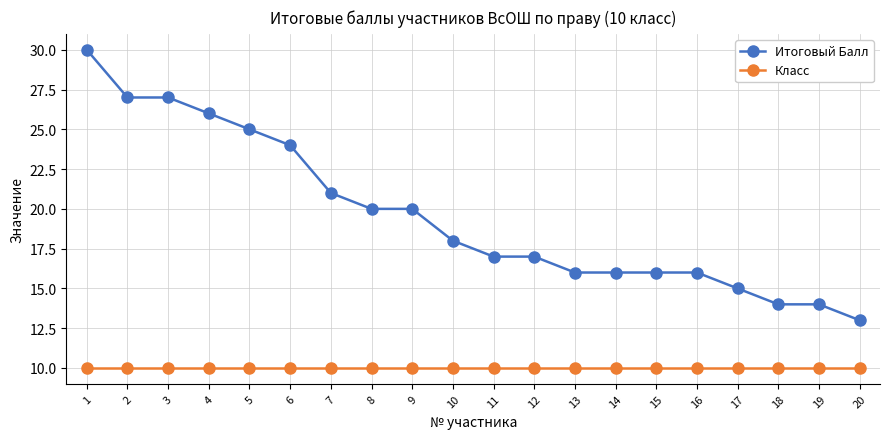

Rank the series by their maximum value, from highest to lowest.

Итоговый Балл, Класс